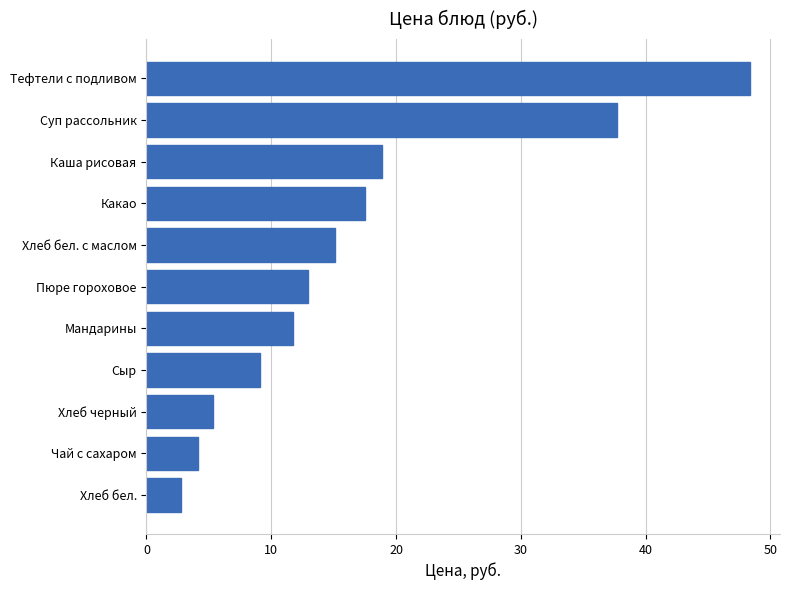

The chart shows a value of 59.6 at Суп рассольник. True or false?

False